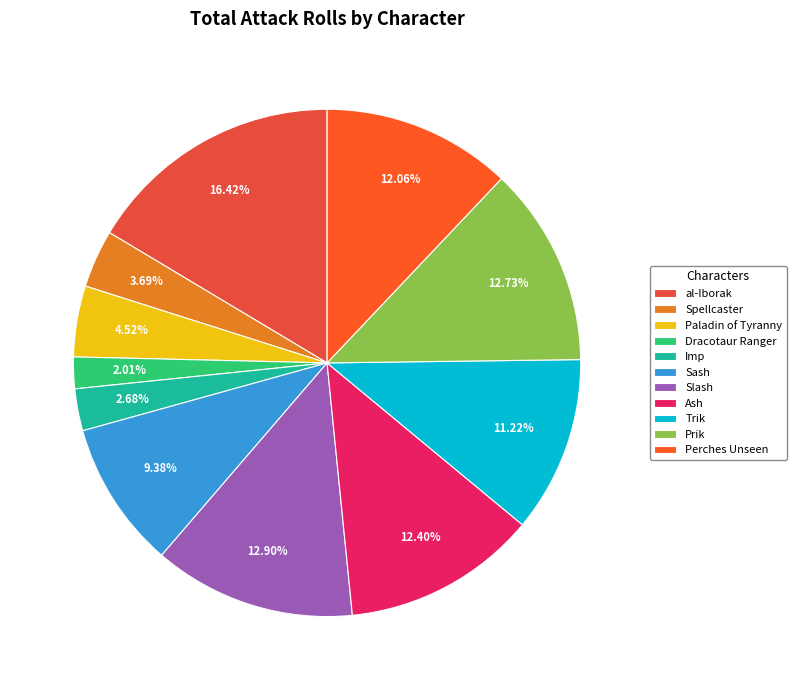

To the nearest percent, what percentage of the pie is Spellcaster?

4%